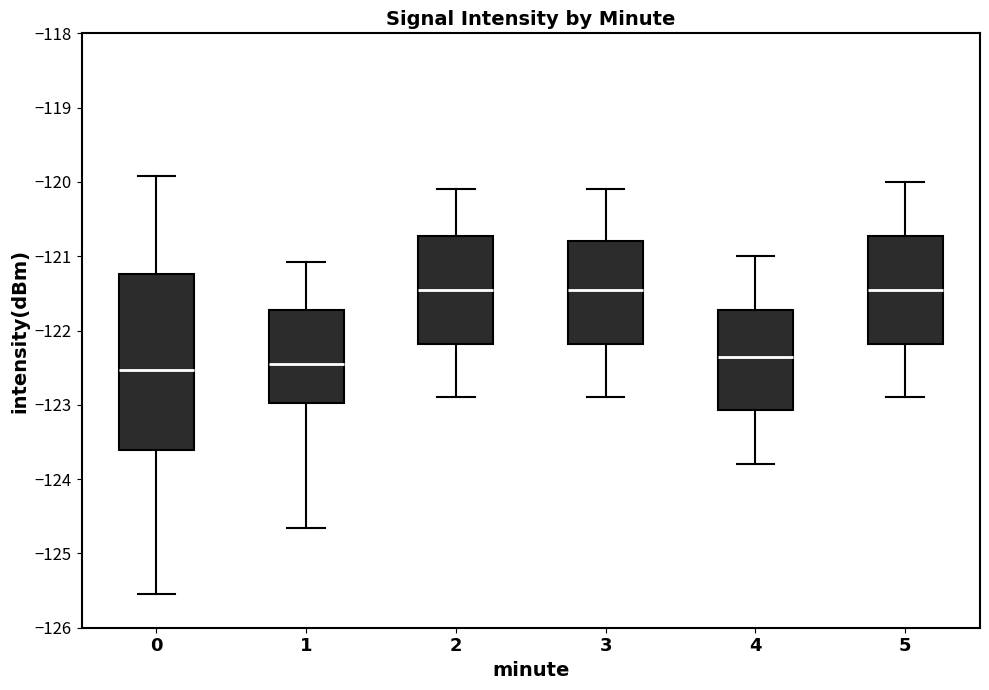

Reading left to right, read every box against the y-axis: the position of its median line, the range the box covers, and the ends of its whiskers. The values are not printed on the chart, so give them approximately, as read against the axis.

0: median -122.5, box -123.6 to -121.2, whiskers -125.5 to -119.9
1: median -122.4, box -123.0 to -121.7, whiskers -124.7 to -121.1
2: median -121.4, box -122.2 to -120.7, whiskers -122.9 to -120.1
3: median -121.4, box -122.2 to -120.8, whiskers -122.9 to -120.1
4: median -122.3, box -123.1 to -121.7, whiskers -123.8 to -121.0
5: median -121.4, box -122.2 to -120.7, whiskers -122.9 to -120.0